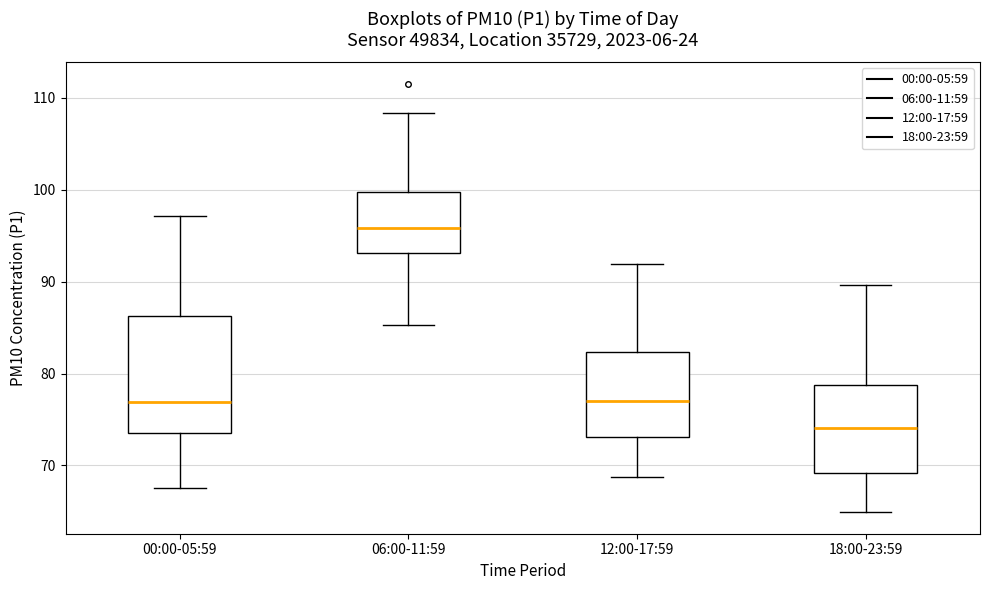

Where is the upper edge of the box for 12:00-17:59 on the y-axis? The values are not printed on the chart, so give them approximately, as read against the axis.

82